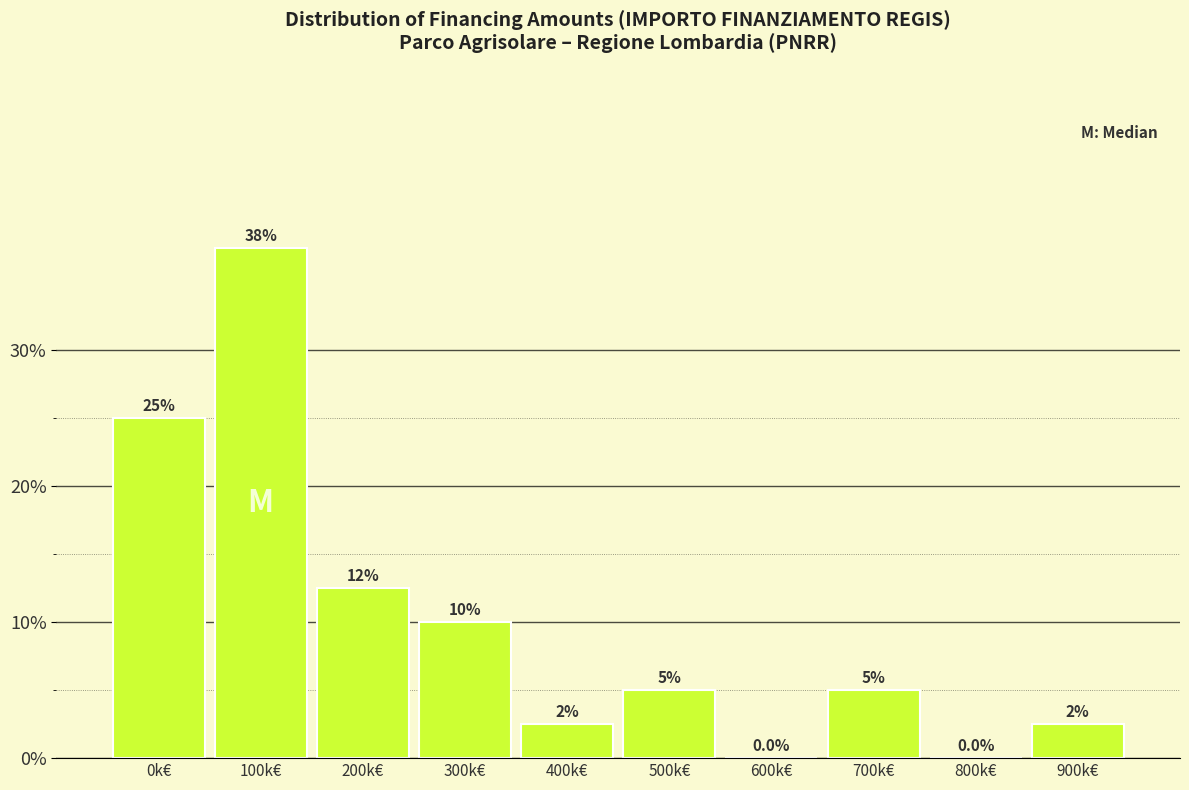

Reading left to right, what are all the values shown in this chart?

0k€=25.0	100k€=37.5	200k€=12.5	300k€=10.0	400k€=2.5	500k€=5.0	600k€=0.0	700k€=5.0	800k€=0.0	900k€=2.5